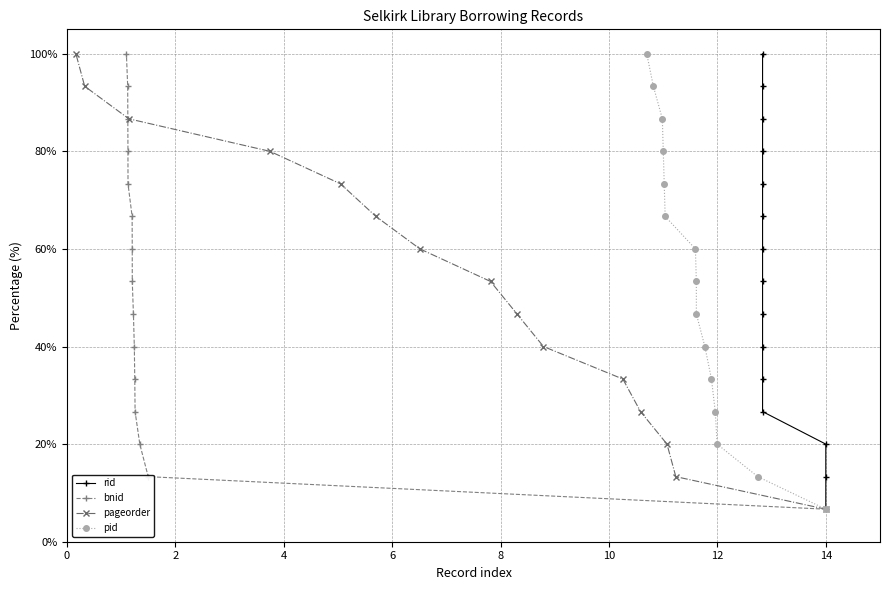

True or false: pageorder has more than 2 points higher than both neighbors.

False